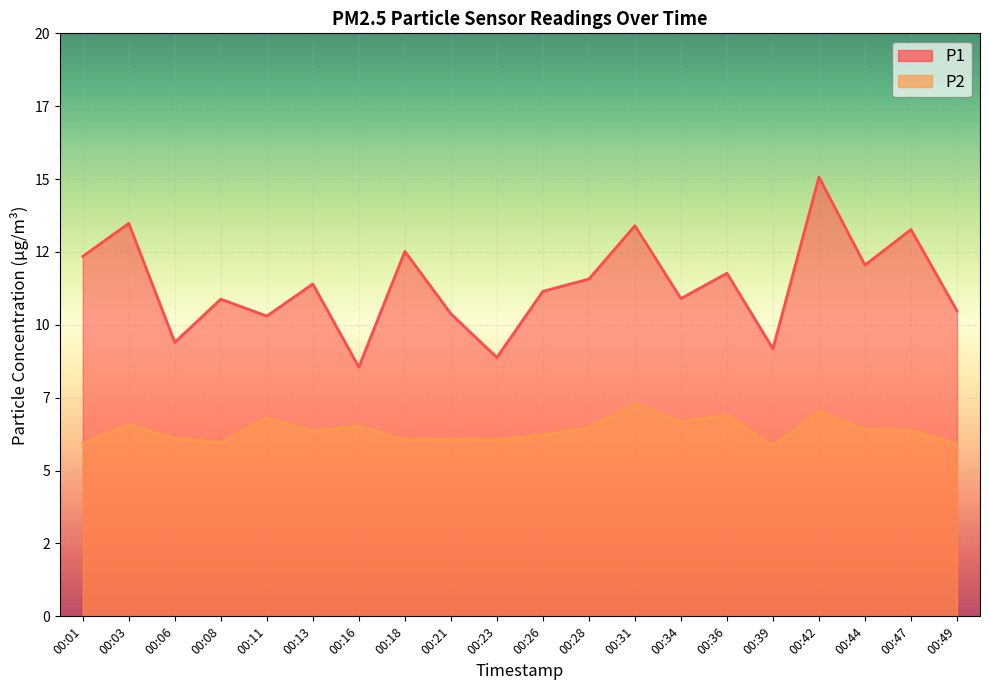

How many lines are shown in the chart?

2